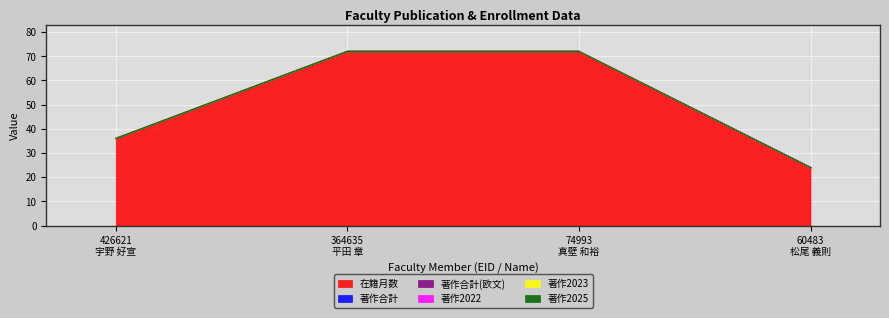

The 在籍月数 series shows 36 at 426621
宇野 好宣. True or false?

True